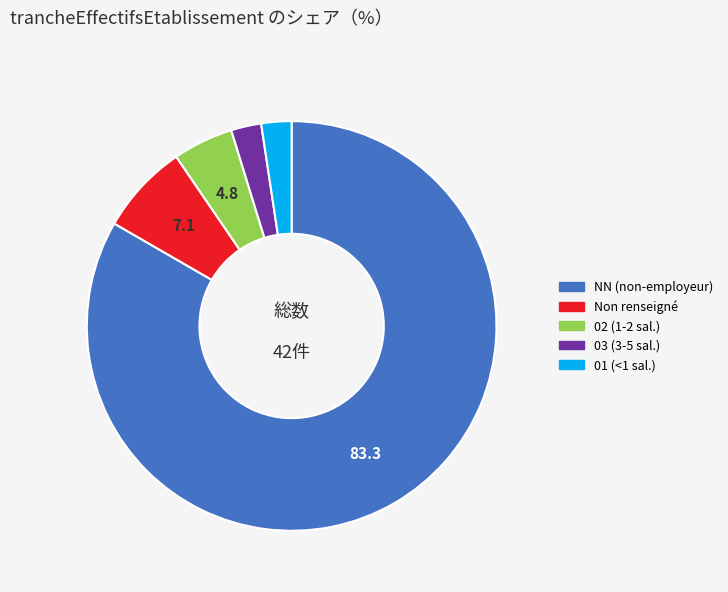

Is there any slice that represents more than half of the pie?

Yes